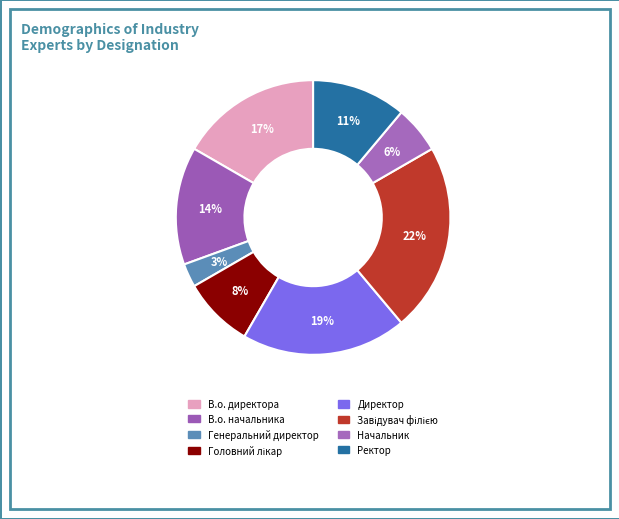

Count the number of slices in the pie.

8